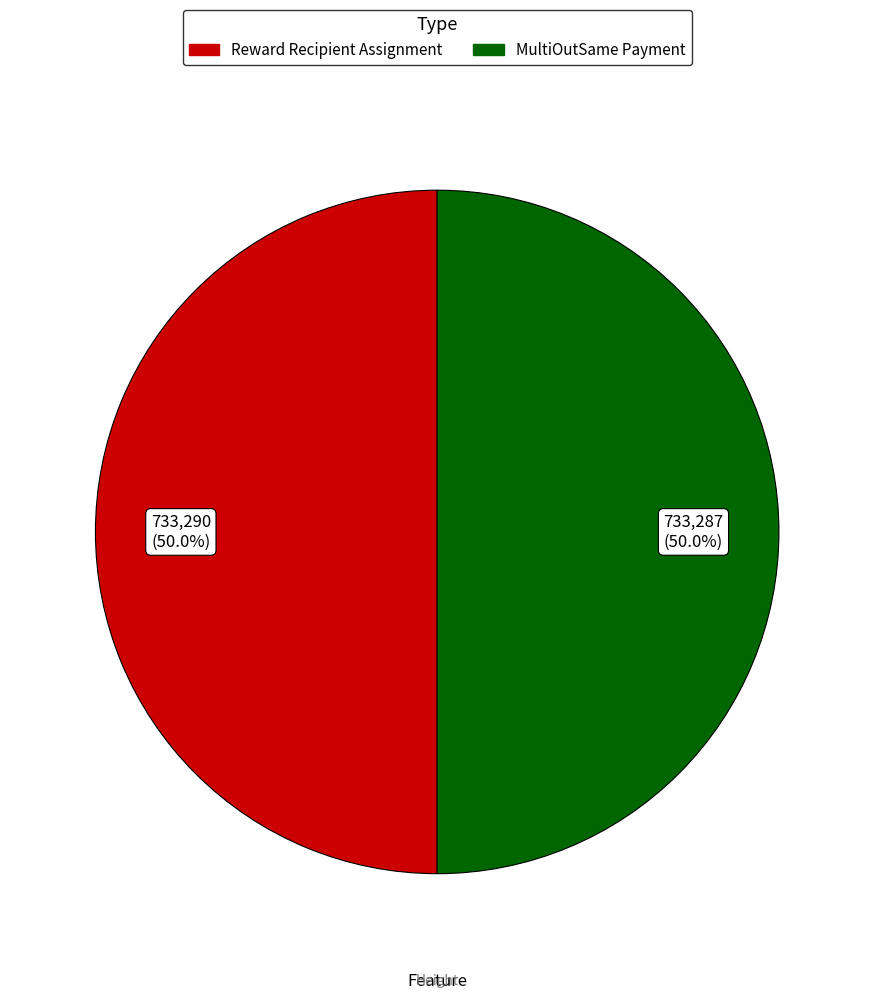

What percentage do MultiOutSame Payment and Reward Recipient Assignment together represent?

100.0%